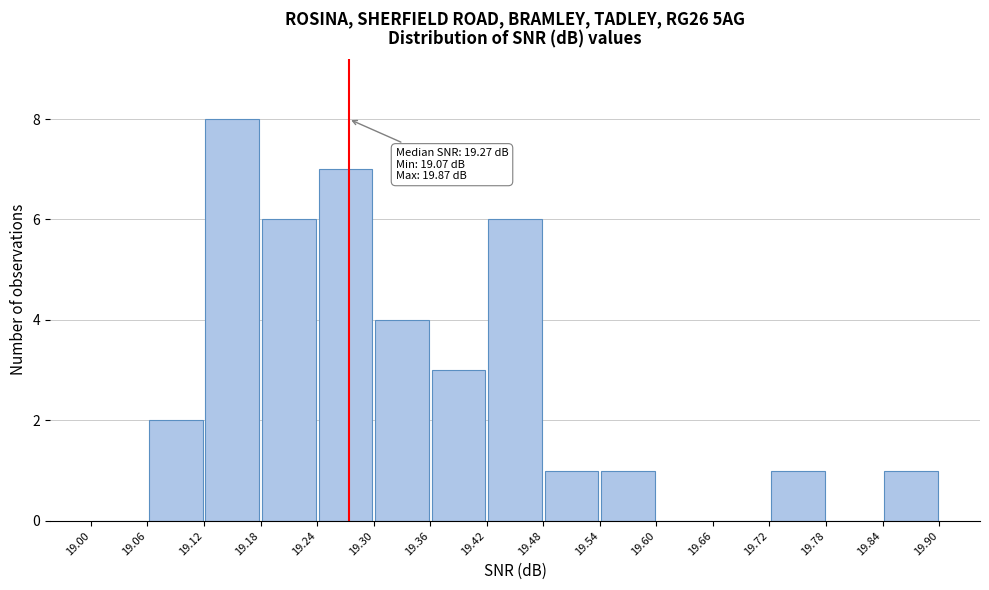

Which range on the x-axis has the tallest bar?

19.12 to 19.18